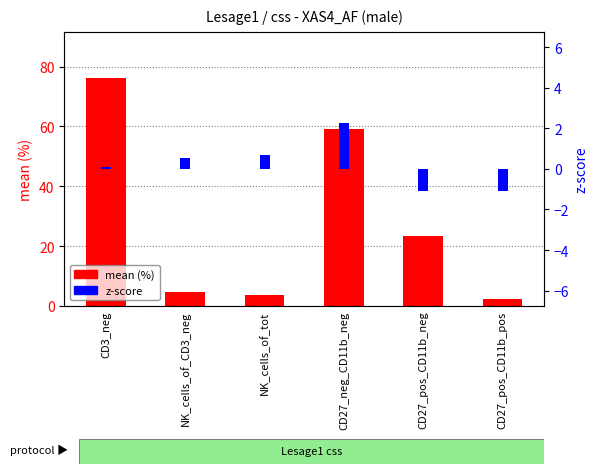

The mean (%) series shows 76.3 at CD3_neg. True or false?

True